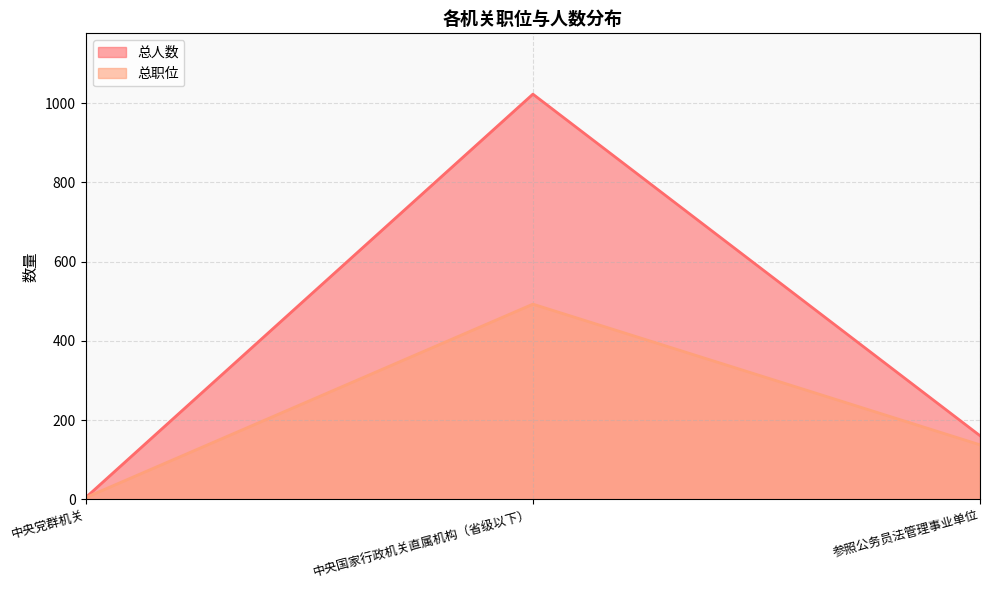

At how many categories does at least one series exceed 260?

1